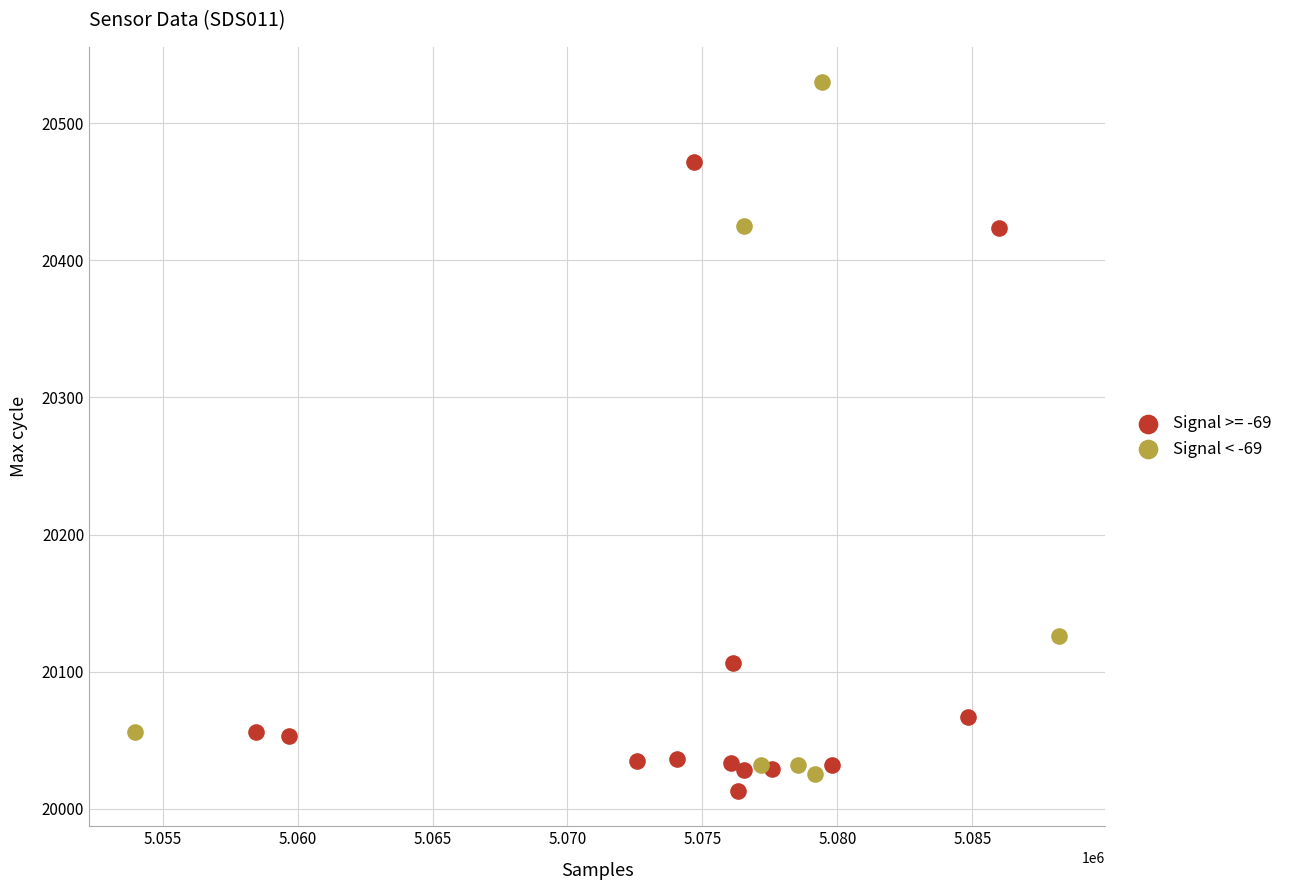

Which series has the largest Y range (max minus min)?

Signal < -69